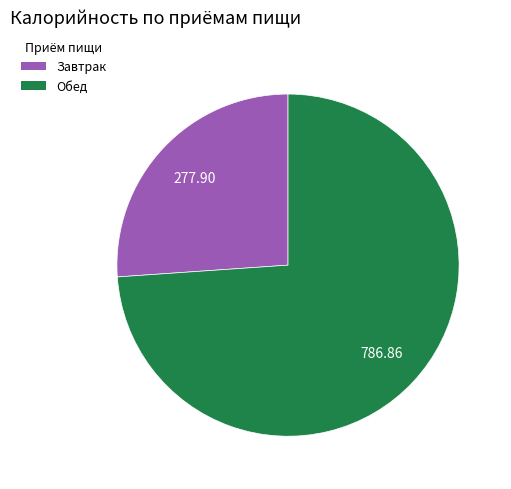

Count the number of slices in the pie.

2